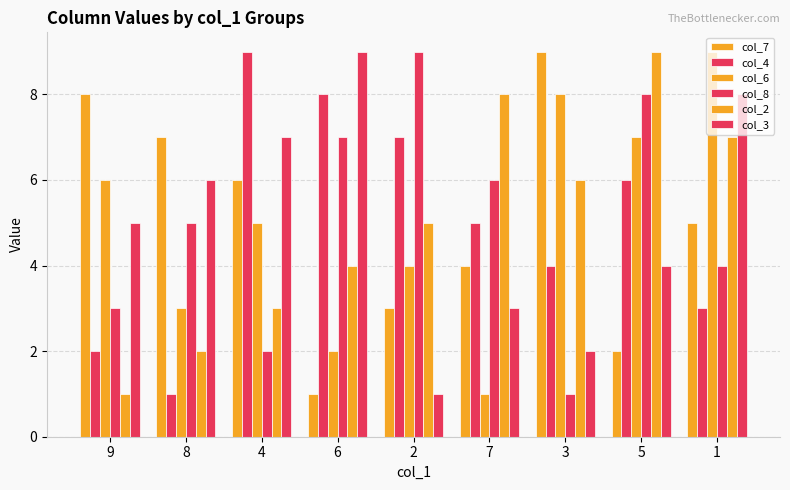

What is the difference between the maximum and minimum values in the col_6 series?

8